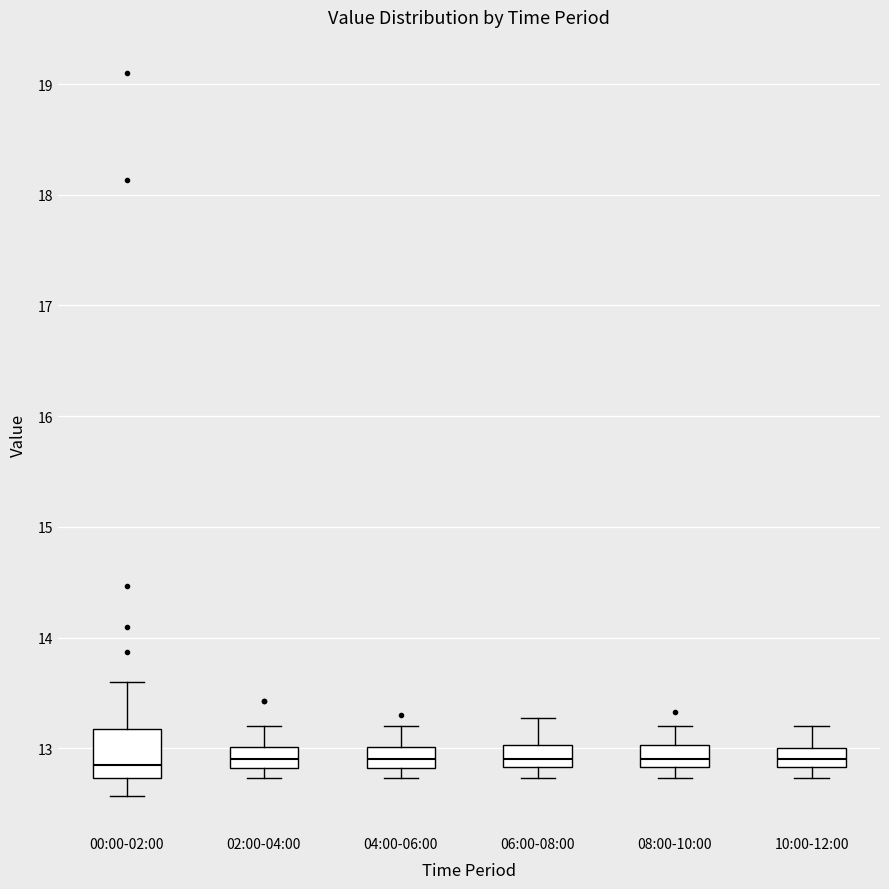

Reading left to right, transcribe this box plot: for each box, give where its median line is, the range the box spans, and where its two whiskers end, as read against the y-axis. The values are not printed on the chart, so give them approximately, as read against the axis.

00:00-02:00: median 12.9, box 12.7 to 13.2, whiskers 12.6 to 13.6
02:00-04:00: median 12.9, box 12.8 to 13.0, whiskers 12.7 to 13.2
04:00-06:00: median 12.9, box 12.8 to 13.0, whiskers 12.7 to 13.2
06:00-08:00: median 12.9, box 12.8 to 13.0, whiskers 12.7 to 13.3
08:00-10:00: median 12.9, box 12.8 to 13.0, whiskers 12.7 to 13.2
10:00-12:00: median 12.9, box 12.8 to 13.0, whiskers 12.7 to 13.2